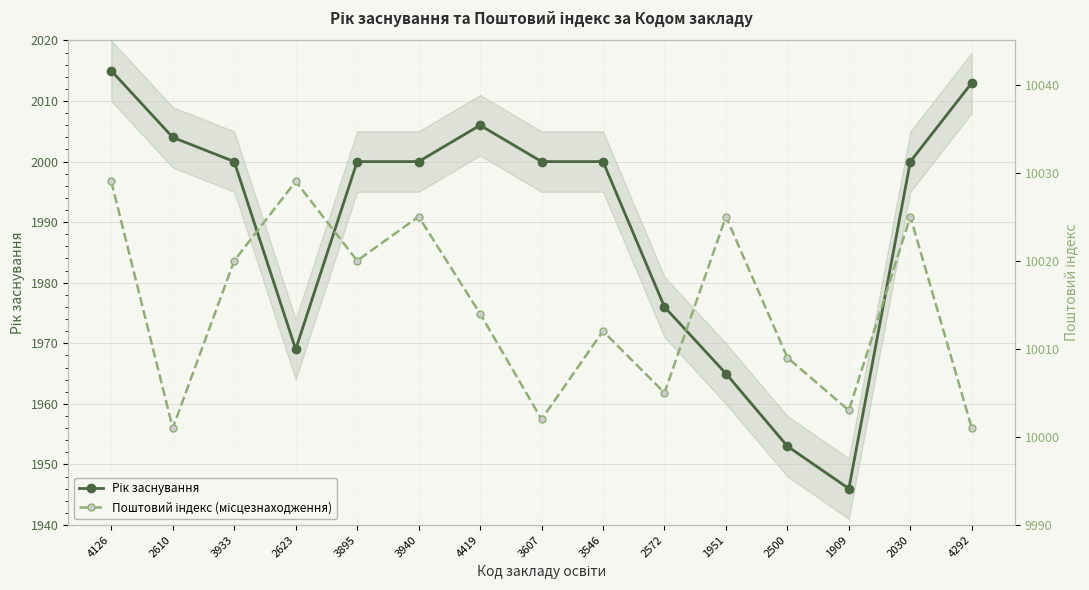

At 2623, list the series in order from smallest to largest.

Рік заснування, Поштовий індекс (місцезнаходження)